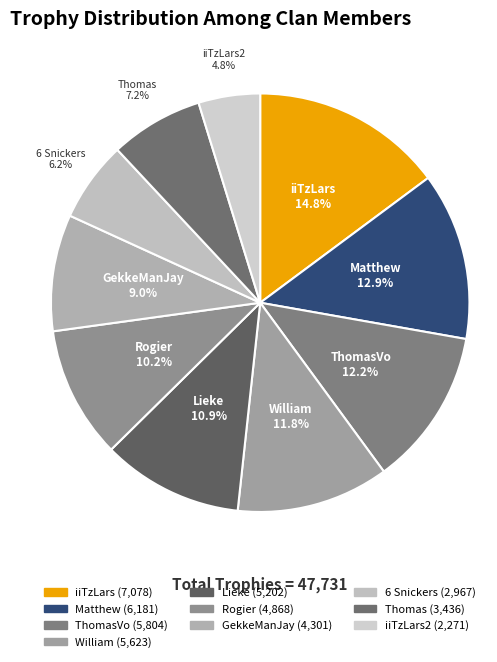

How many slices are in this pie chart?

10